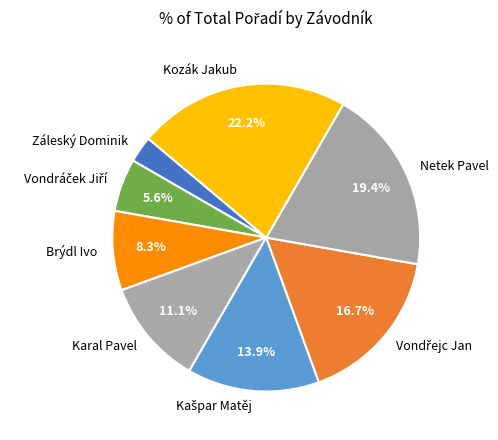

True or false: Karal Pavel accounts for 24% of the total.

False